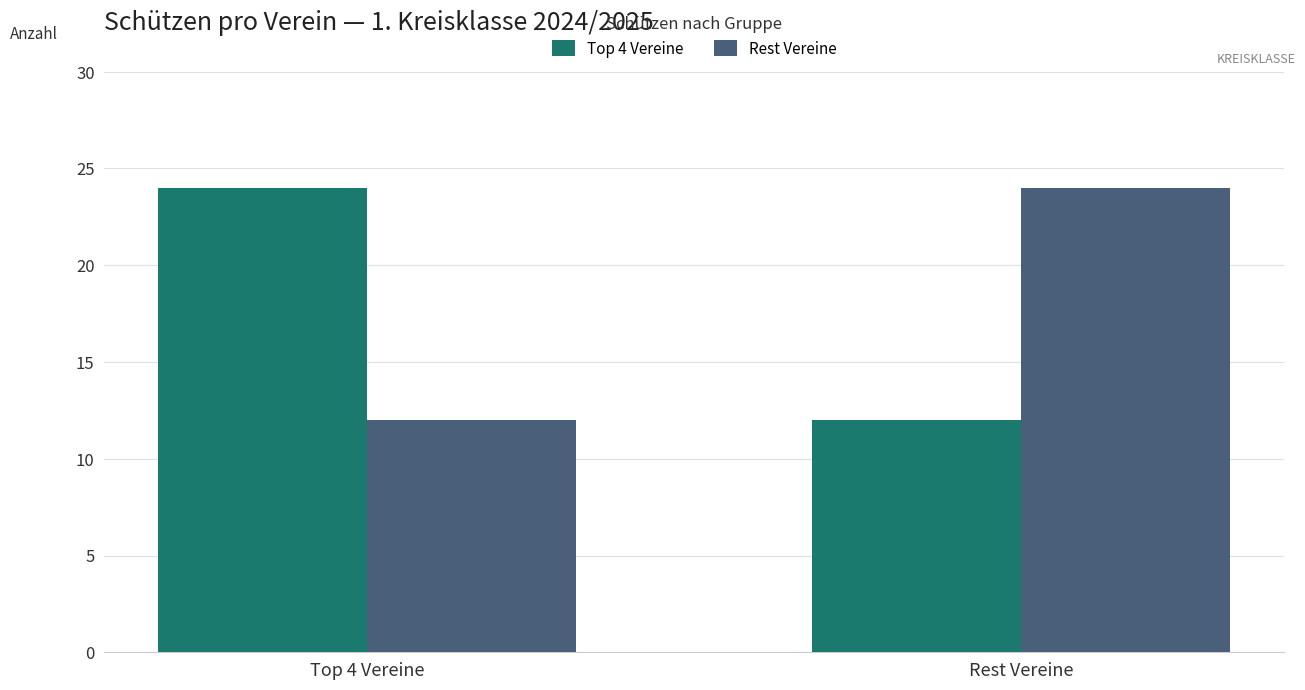

Is it true that Top 4 Vereine equals 8 at Rest Vereine?

False